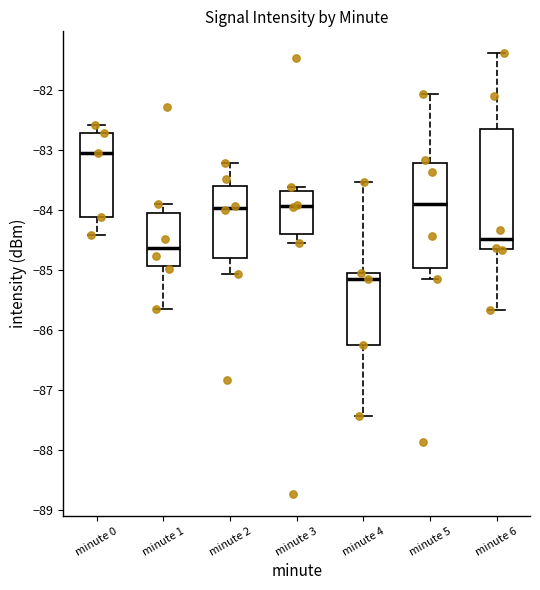

Reading left to right, transcribe this box plot: for each box, give where its median line is, the range the box spans, and where its two whiskers end, as read against the y-axis. The values are not printed on the chart, so give them approximately, as read against the axis.

minute 0: median -83.0, box -84.1 to -82.7, whiskers -84.4 to -82.6
minute 1: median -84.6, box -84.9 to -84.0, whiskers -85.6 to -83.9
minute 2: median -84.0, box -84.8 to -83.6, whiskers -85.1 to -83.2
minute 3: median -83.9, box -84.4 to -83.7, whiskers -84.5 to -83.6
minute 4: median -85.1, box -86.2 to -85.0, whiskers -87.4 to -83.5
minute 5: median -83.9, box -85.0 to -83.2, whiskers -85.1 to -82.1
minute 6: median -84.5, box -84.7 to -82.7, whiskers -85.7 to -81.4